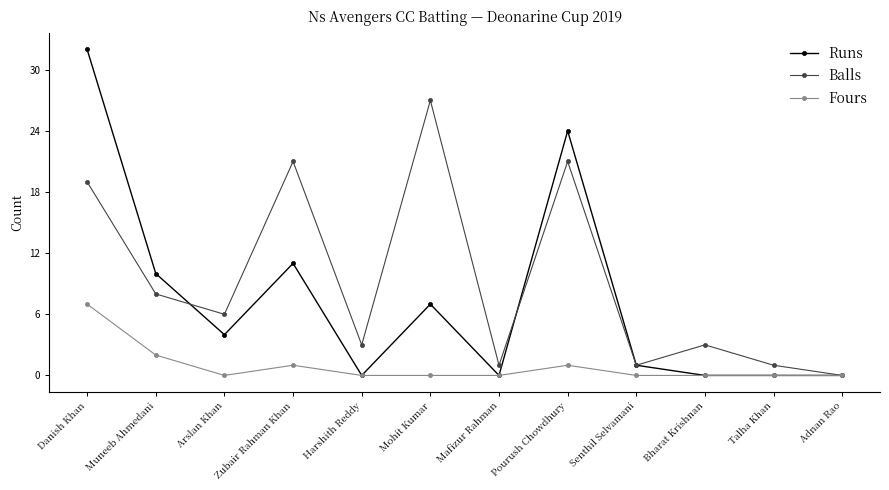

True or false: Balls has more than 1 points higher than both neighbors.

True